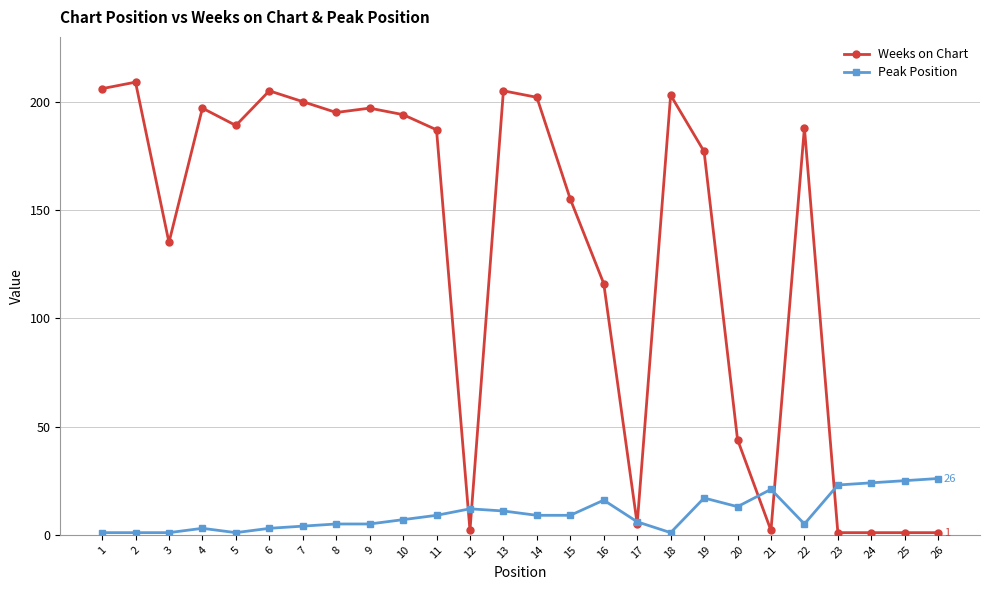

Between which two adjacent categories do Peak Position and Weeks on Chart first intersect?

11 and 12